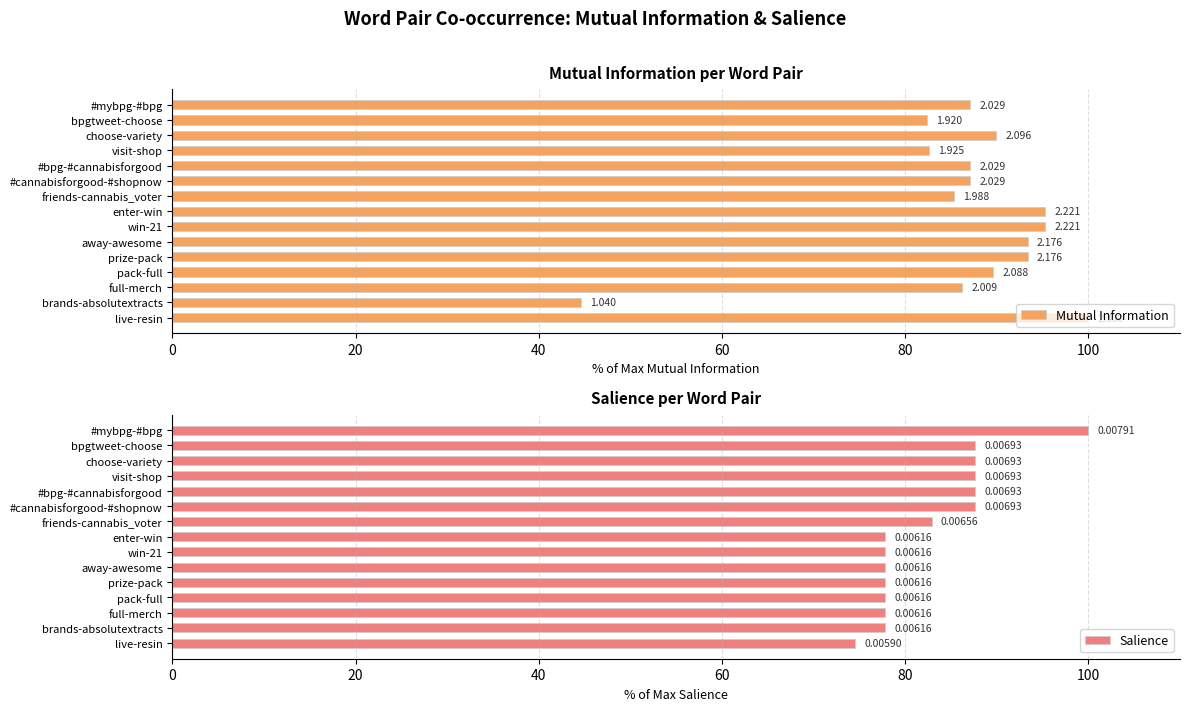

Reading right to left, transcribe all the data shown in this chart.

Mutual Information: 100.0	44.6	86.2	89.6	93.4	93.4	95.3	95.3	85.3	87.1	87.1	82.6	90.0	82.4	87.1
Salience: 74.5	77.8	77.8	77.8	77.8	77.8	77.8	77.8	82.9	87.6	87.6	87.6	87.6	87.6	100.0